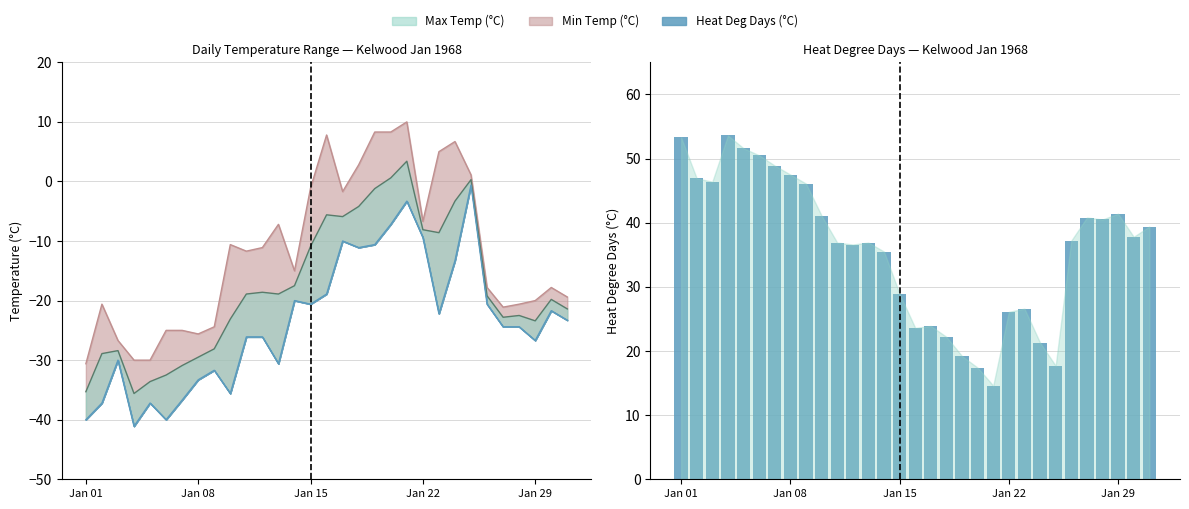

What is the value of the 12th bar from the left?

36.6